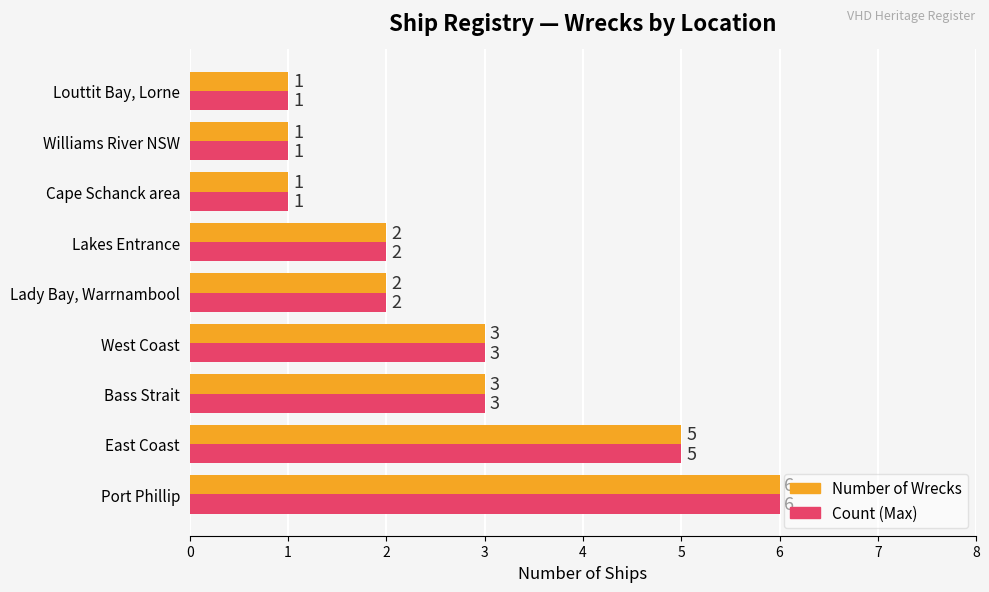

True or false: Count (Max) has a value of 0 at Cape Schanck area.

False